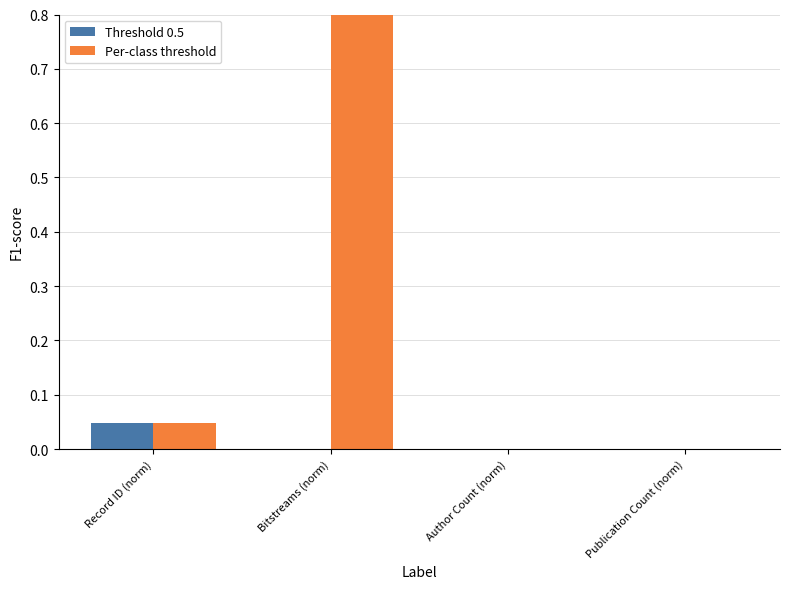

At how many categories does at least one series exceed 0?

3